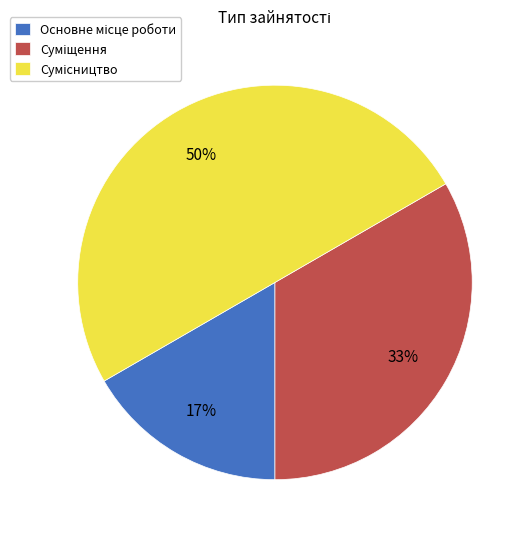

To the nearest percent, what is the difference between the largest and smallest slice percentages?

33%